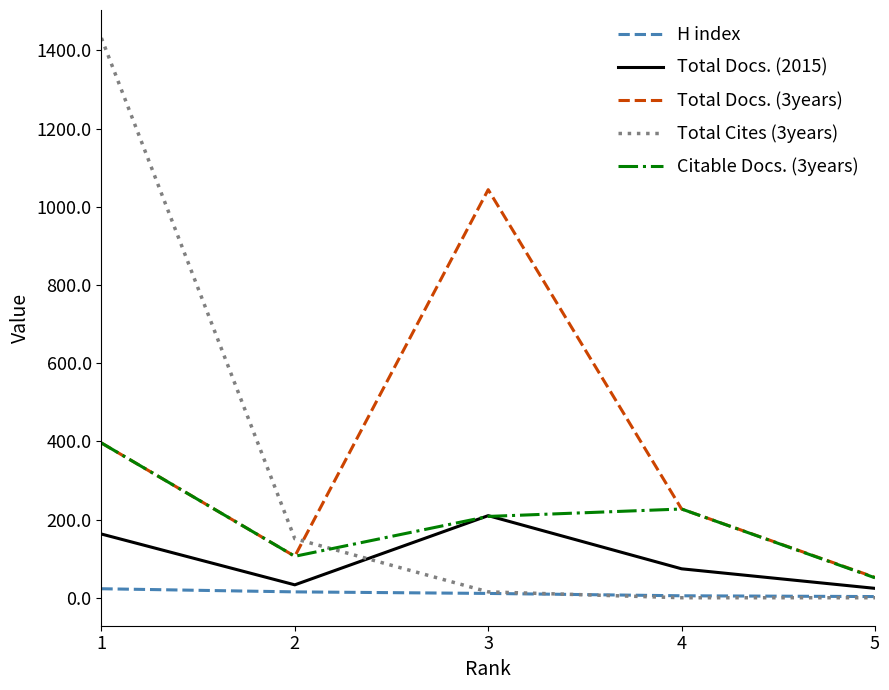

Between 2 and 4, which series saw the biggest shift?

Total Cites (3years)